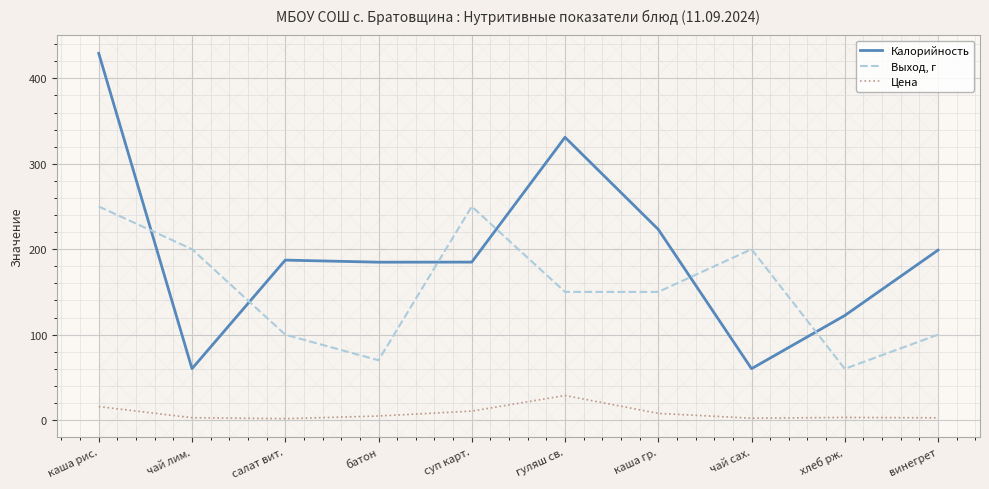

What are all the series names shown in the legend?

Калорийность, Выход, г, Цена